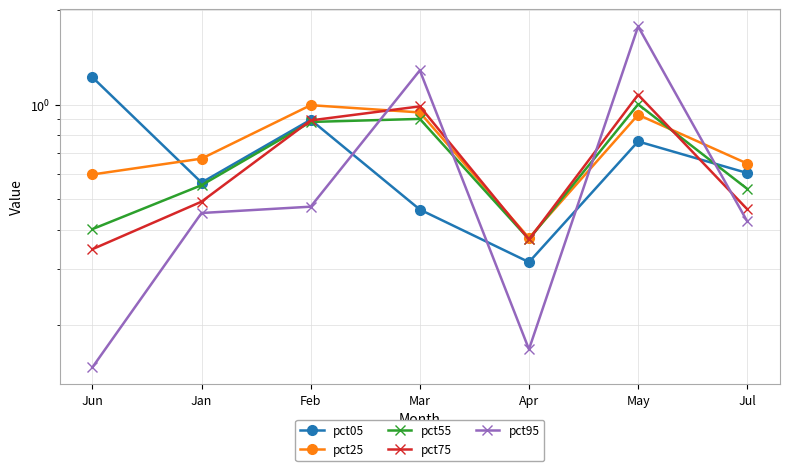

Where is the first local minimum for pct75?

Apr